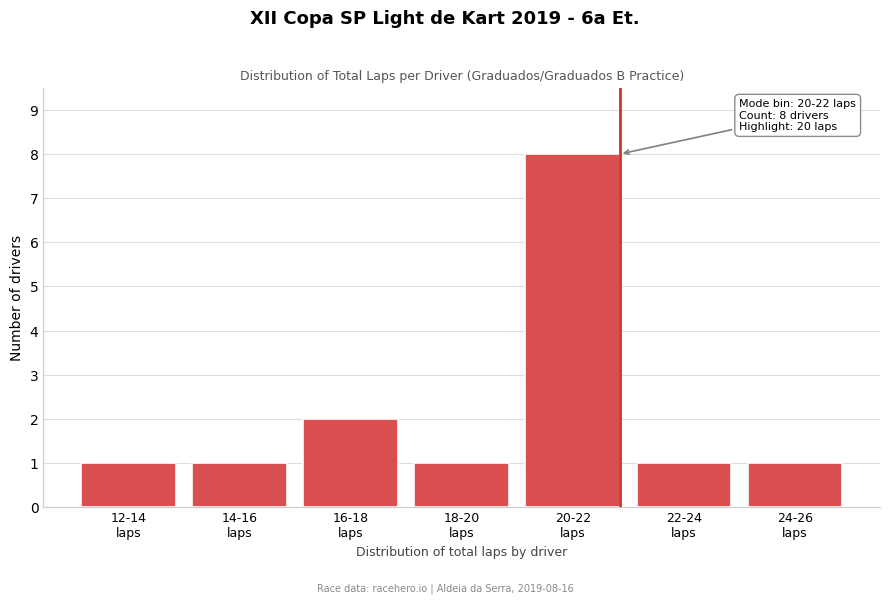

Reading left to right, what are all the values shown in this chart?

1	1	2	1	8	1	1